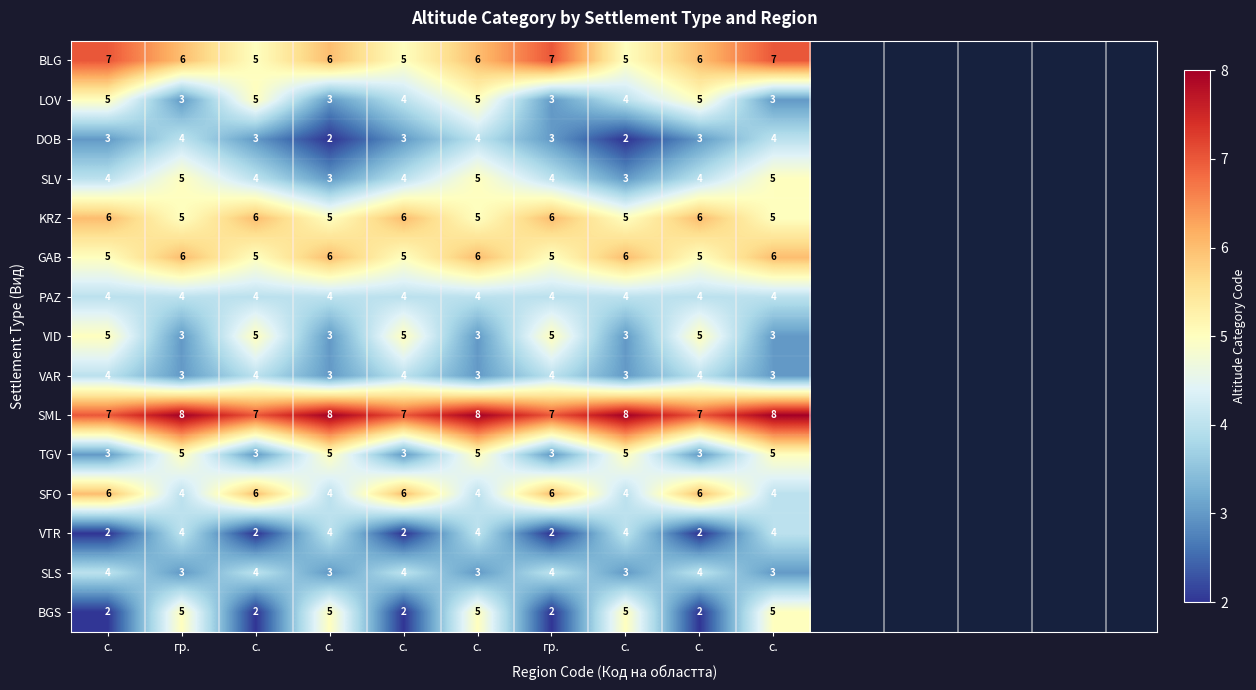

What is the smallest value displayed?

2